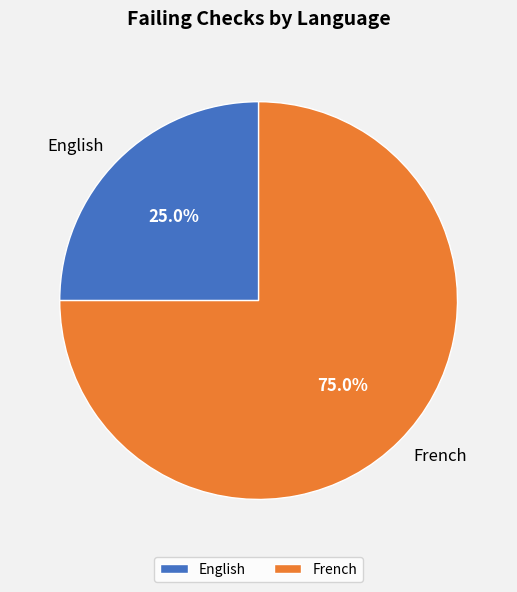

Which slice represents more than half of the pie?

French